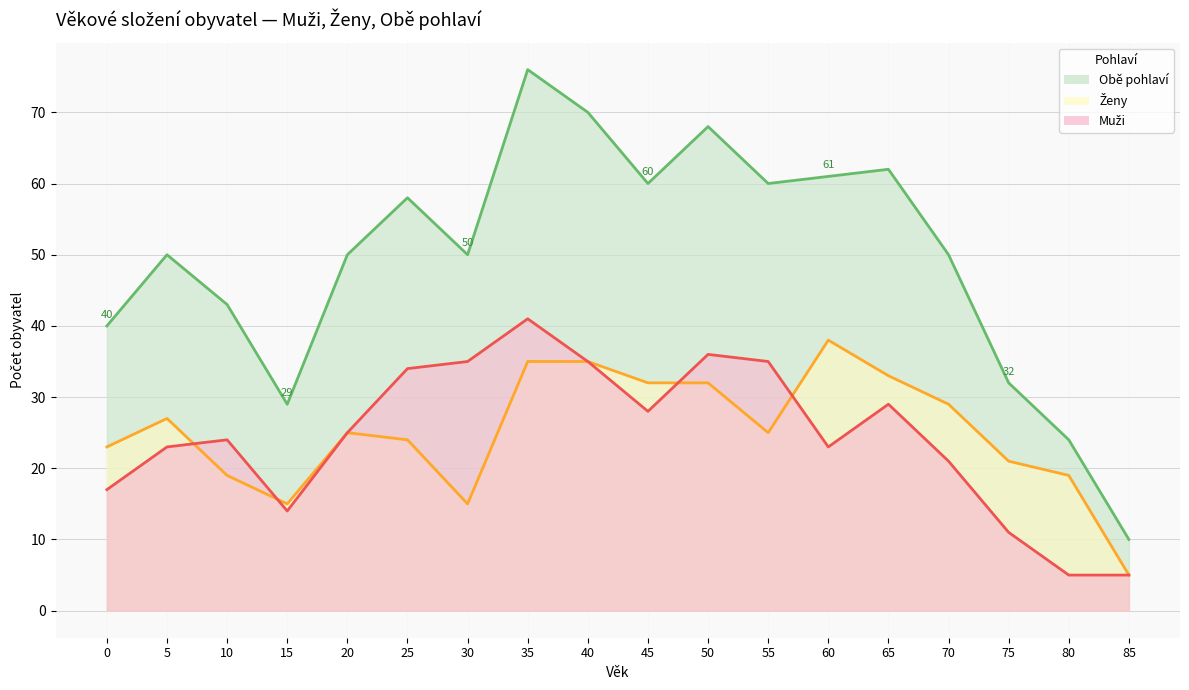

At which category is the sum across all series the highest?

35